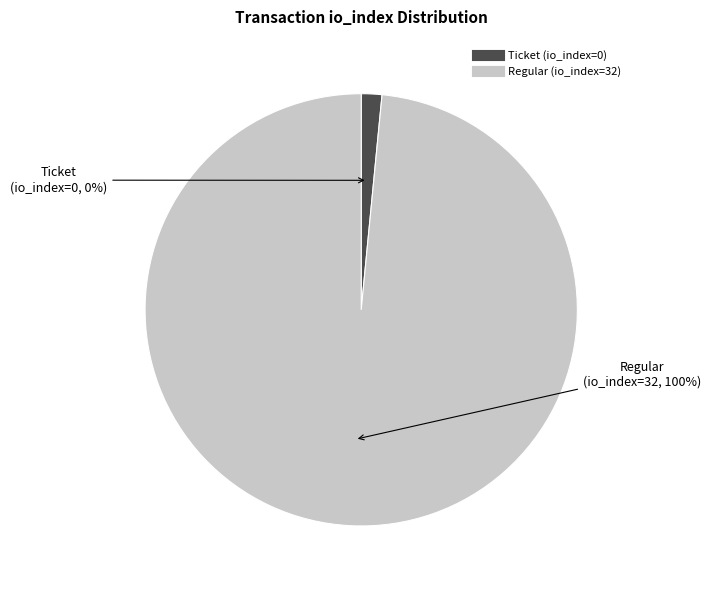

Which has a higher value, Regular (io_index=32) or Ticket (io_index=0)?

Regular (io_index=32)